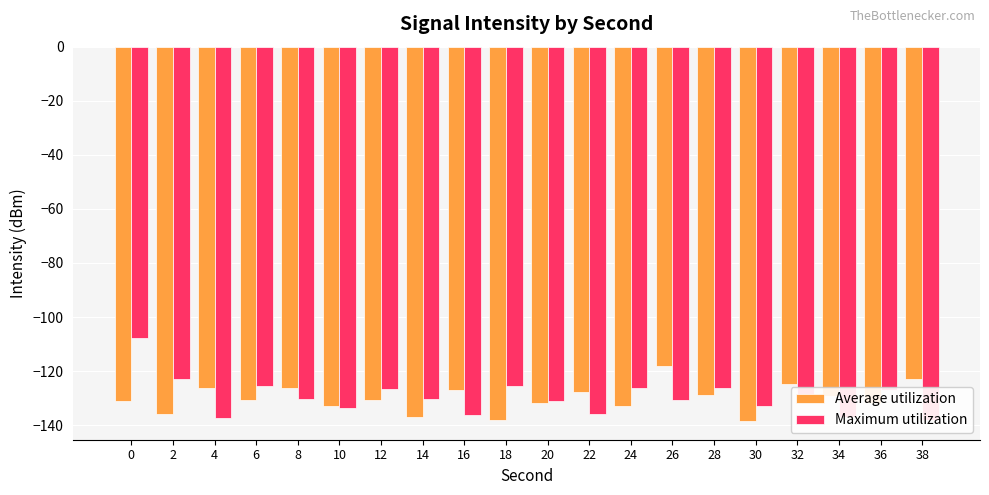

List the series in order of their peak value, highest first.

Maximum utilization, Average utilization